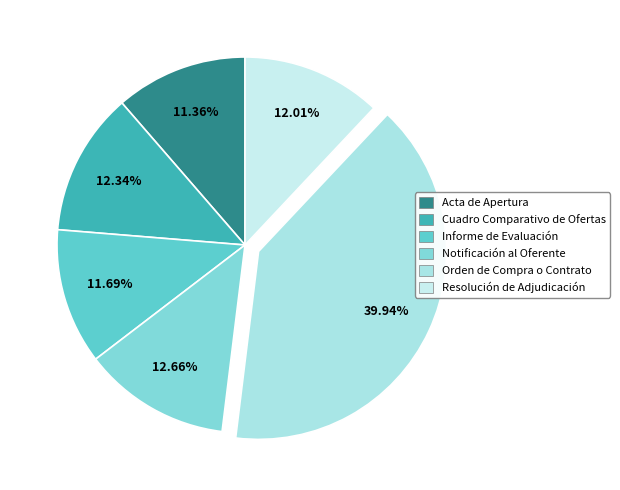

How many segments does this pie chart have?

6